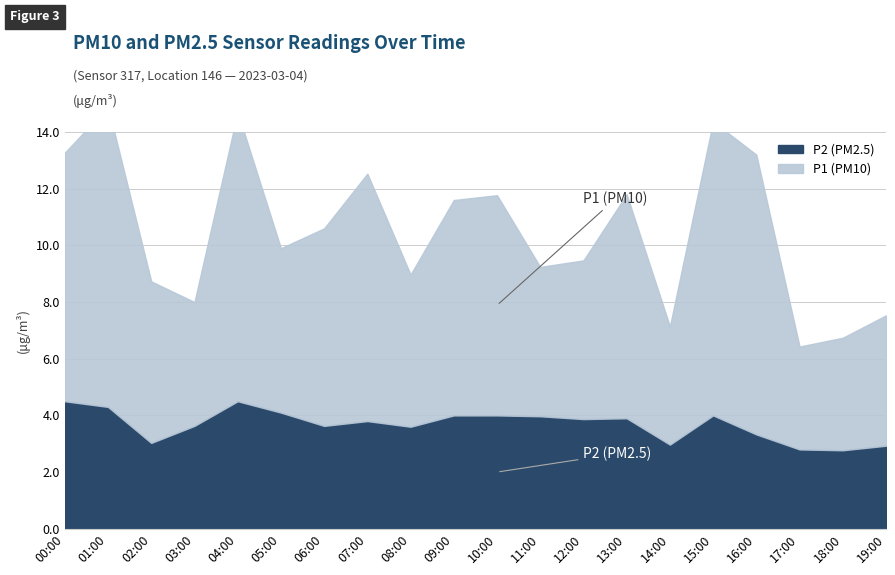

What is the value of the P2 (PM2.5) point at the 6th from the left?

4.1